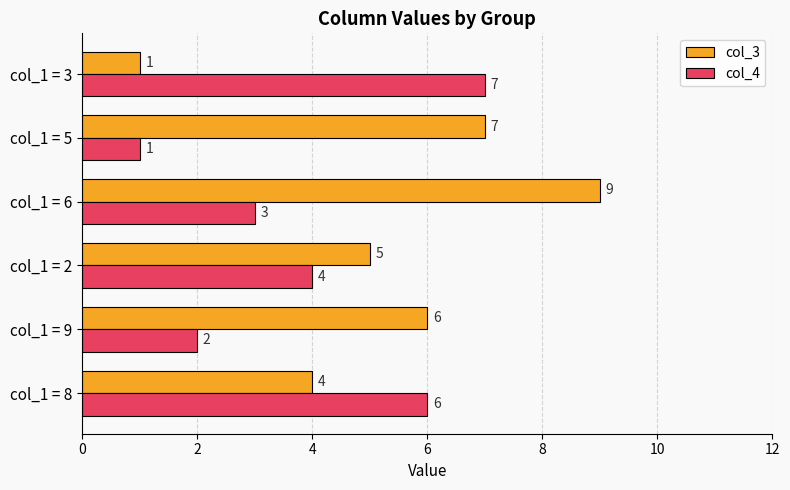

What is the average value of the col_4 series?

4